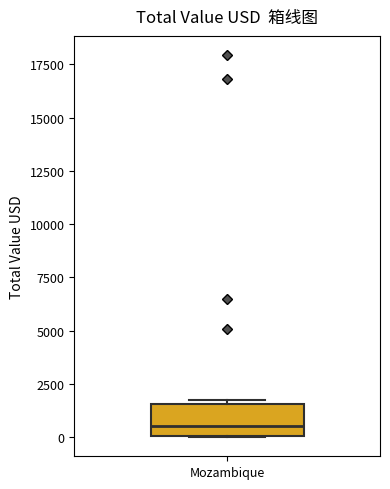

Read this box plot against the y-axis: the position of the median line, the range covered by the box, and the ends of both whiskers. The values are not printed on the chart, so give them approximately, as read against the axis.

median 500, box 0 to 1500, whiskers 0 to 1500 (just above the box's upper edge)